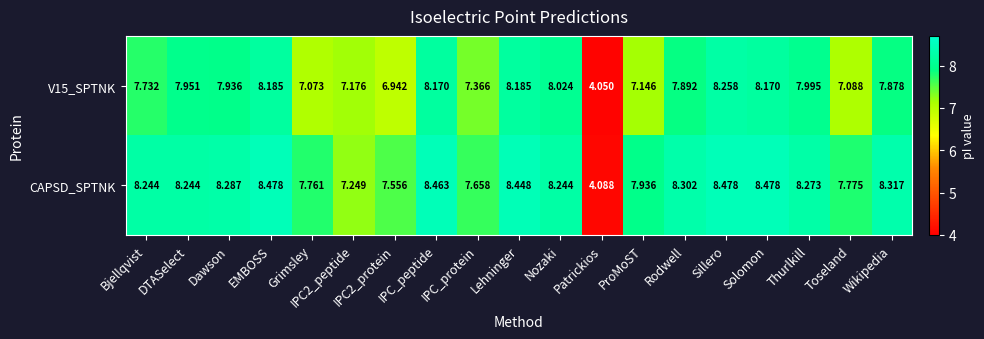

Which series has the largest range (max minus min)?

CAPSD_SPTNK